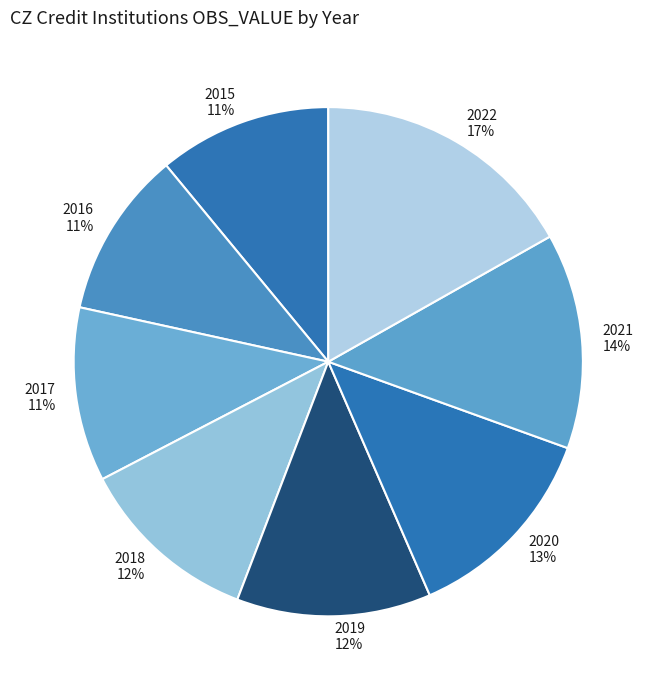

Does 2017 account for over 50% of the chart?

No